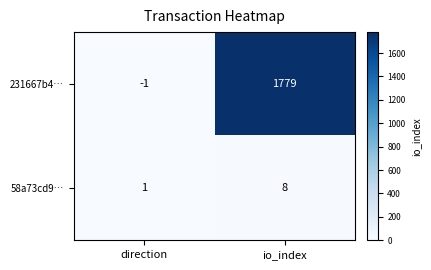

List the series in order of their peak value, highest first.

231667b4…, 58a73cd9…